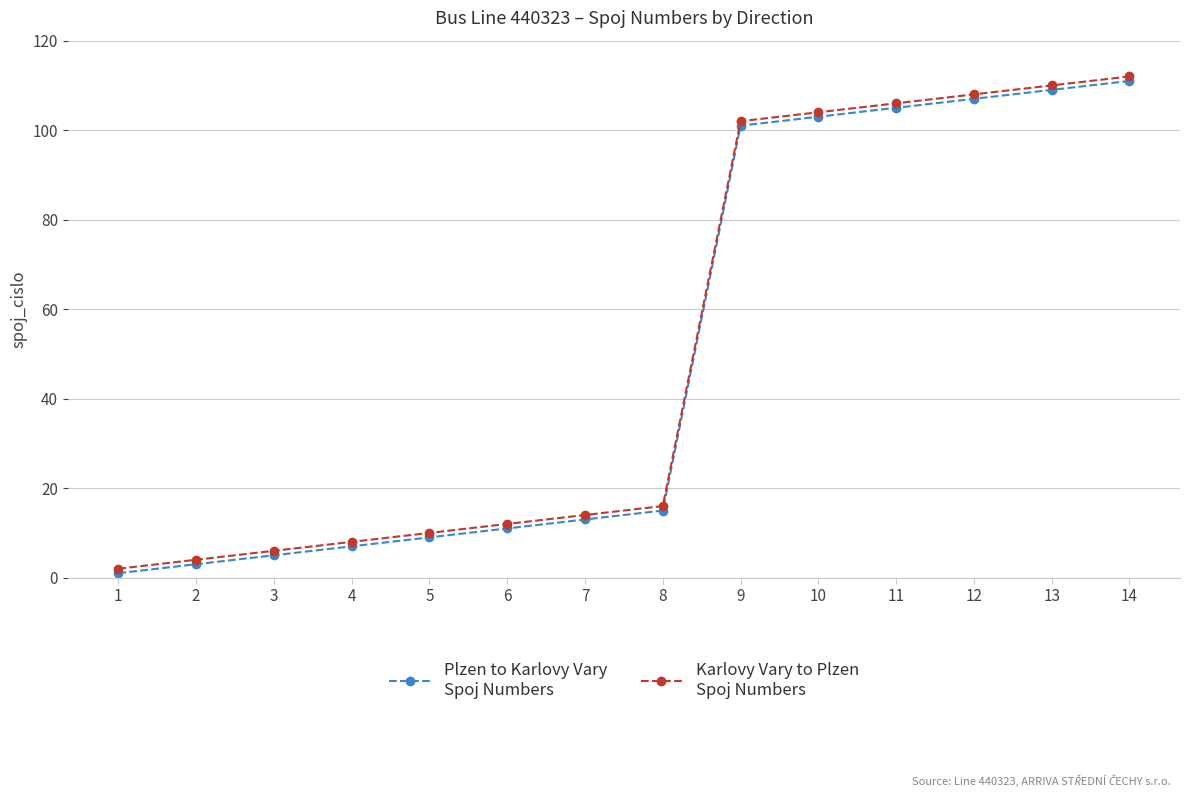

What is the maximum value shown in the chart?

112